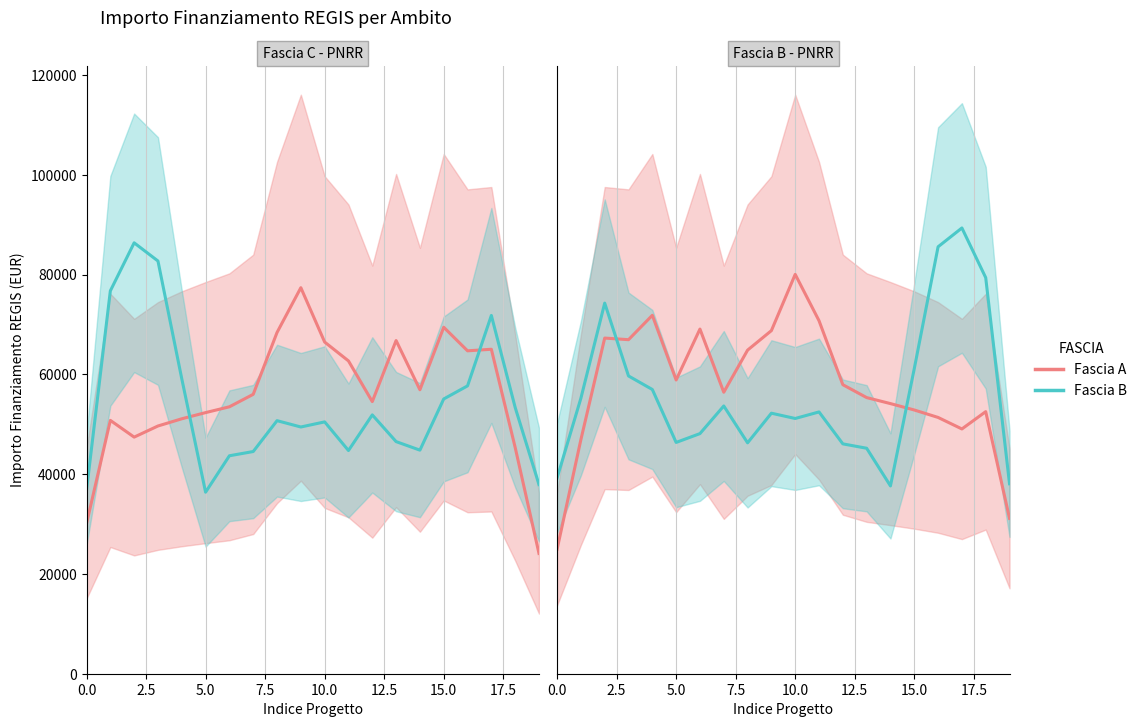

Rank the series by their average value, from highest to lowest.

Fascia A, Fascia B